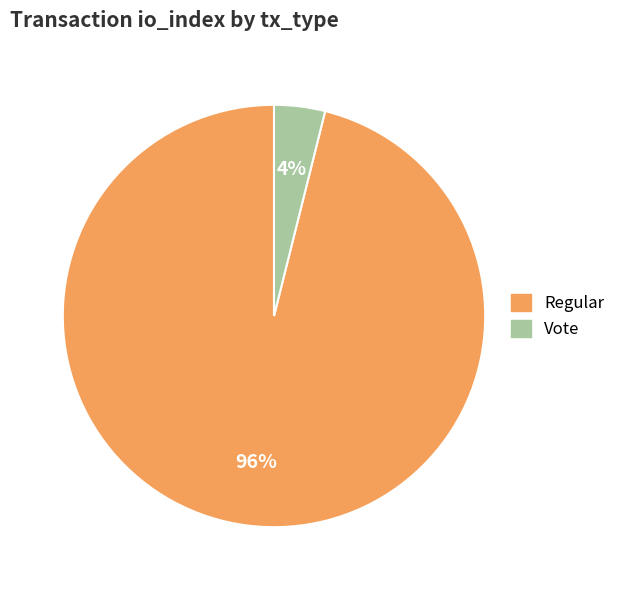

Which has a higher value, Regular or Vote?

Regular